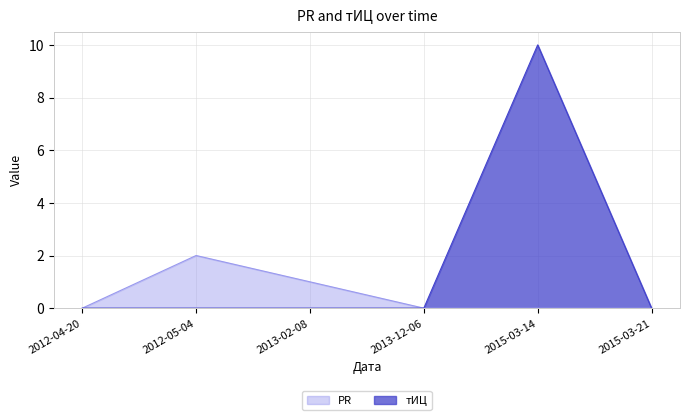

List the series in order of their overall mean, lowest first.

PR, тИЦ